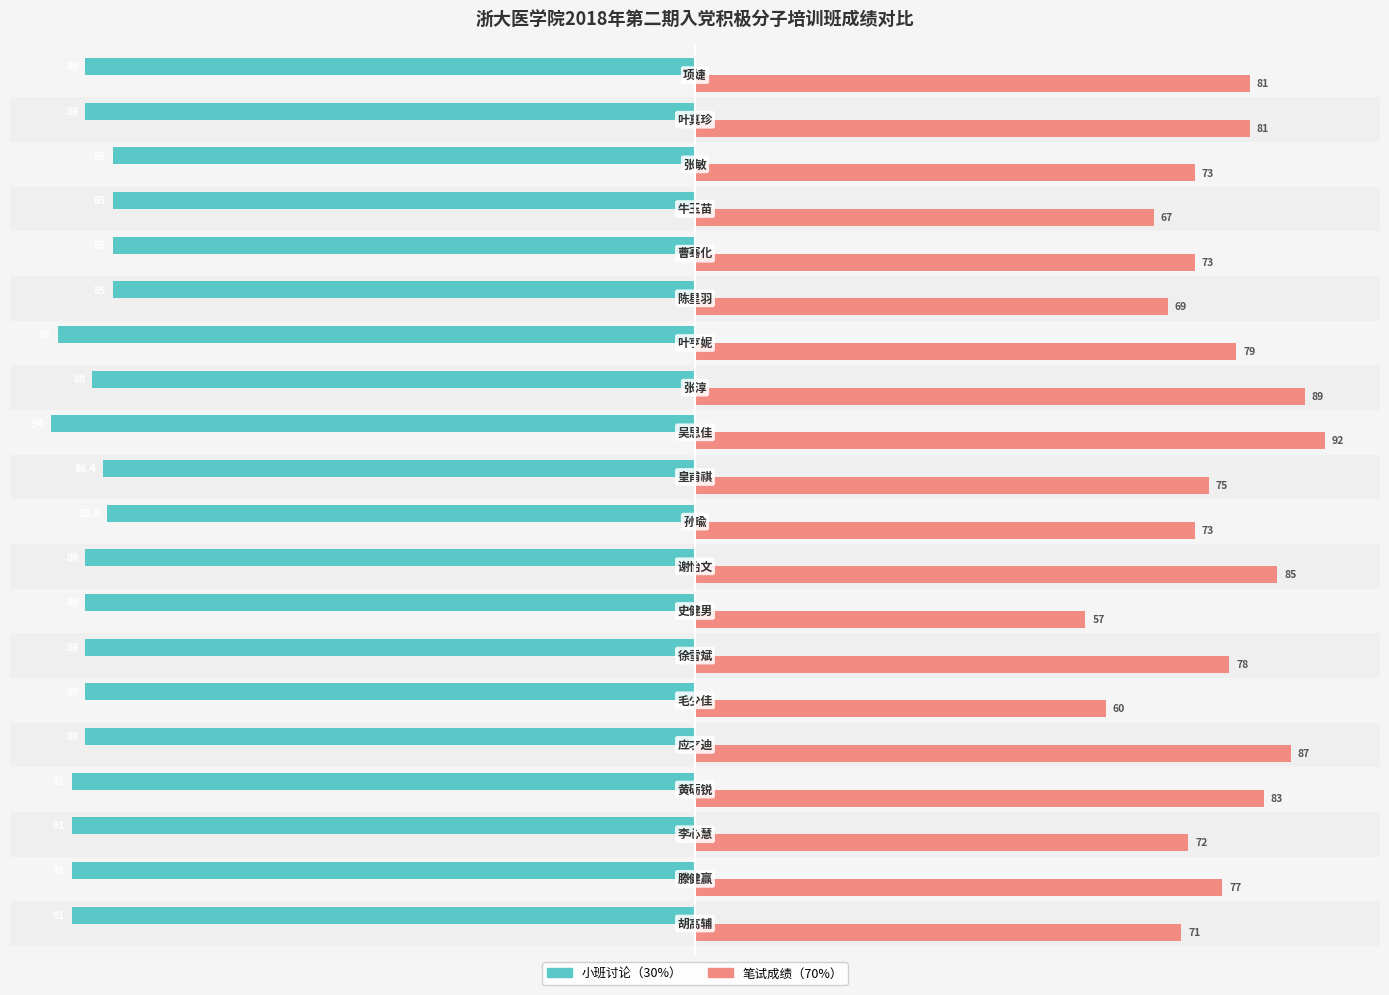

What is the difference between the maximum and second lowest values in the 小班讨论（30%） series?

8.0